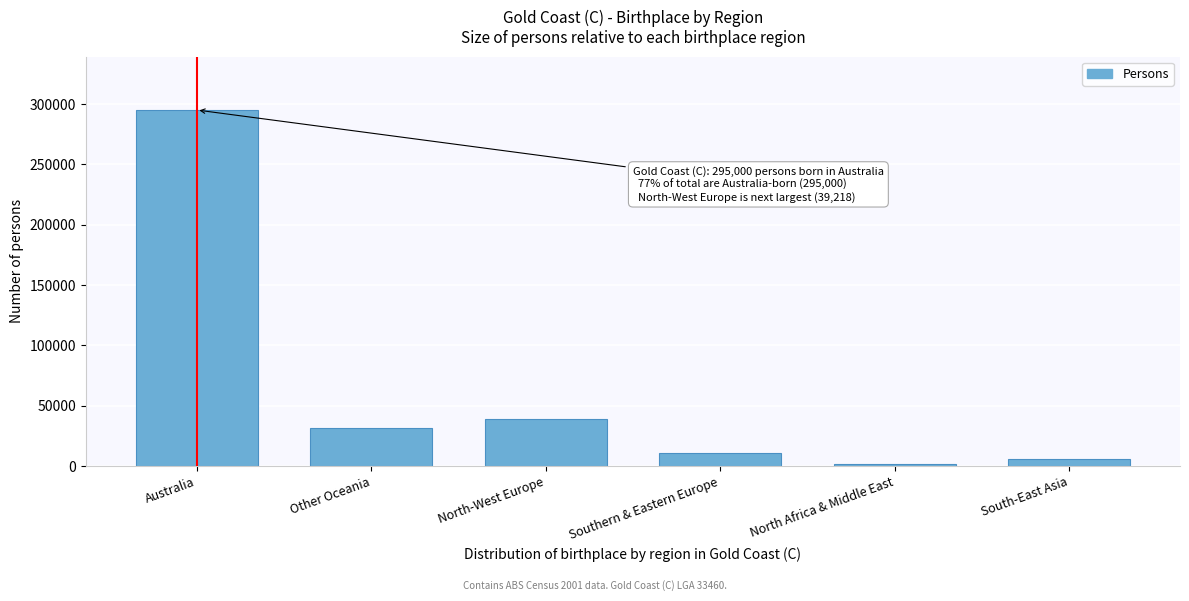

Reading right to left, list all the values displayed in this chart.

5324	1772	10404	39218	31387	295000